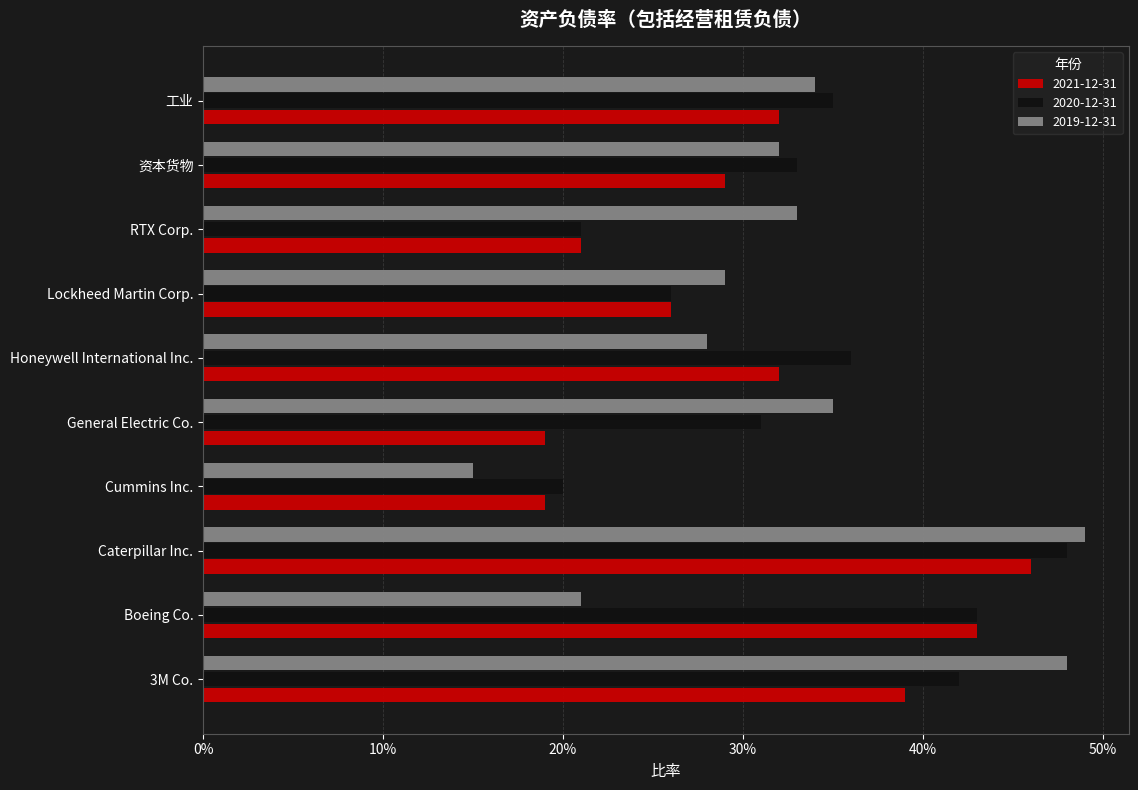

Where is 2021-12-31 nearest to the value 0?

Cummins Inc.